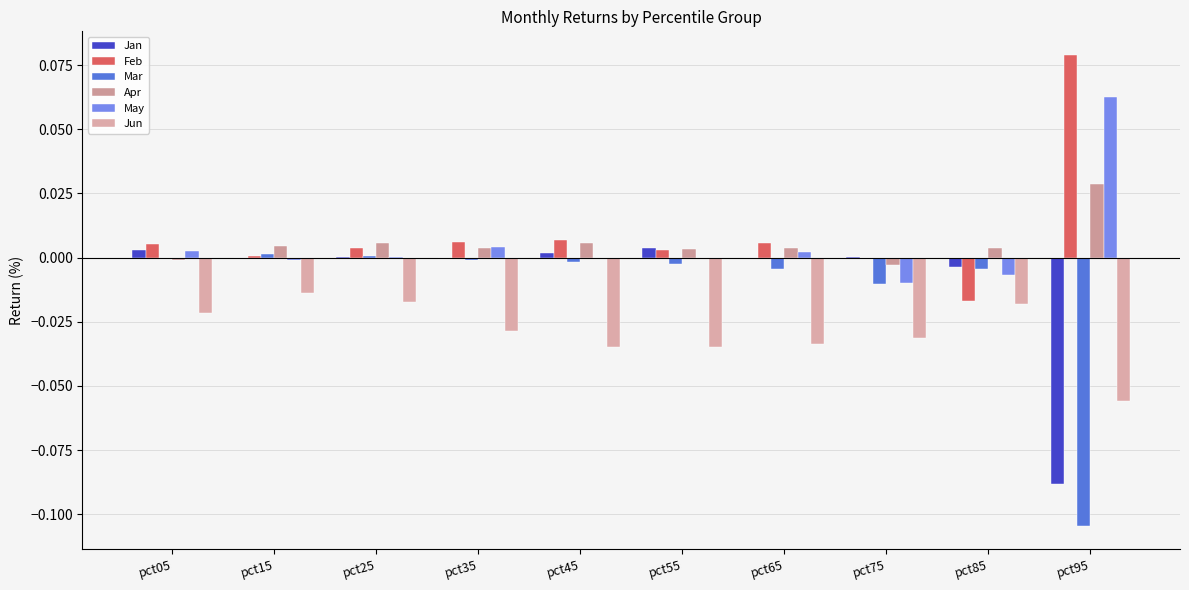

Where does the May series first go above 0?

pct05